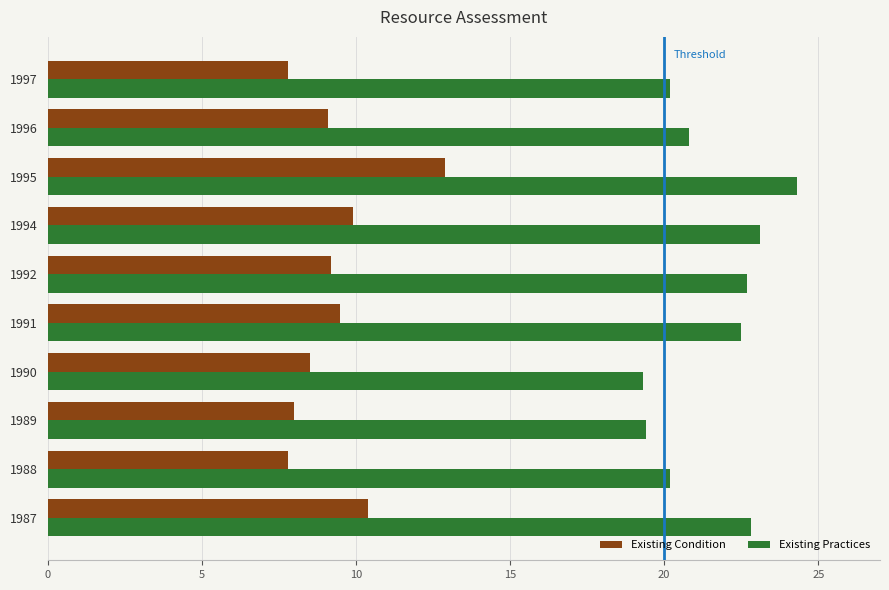

True or false: Existing Practices has a value of 22.8 at 1987.

True